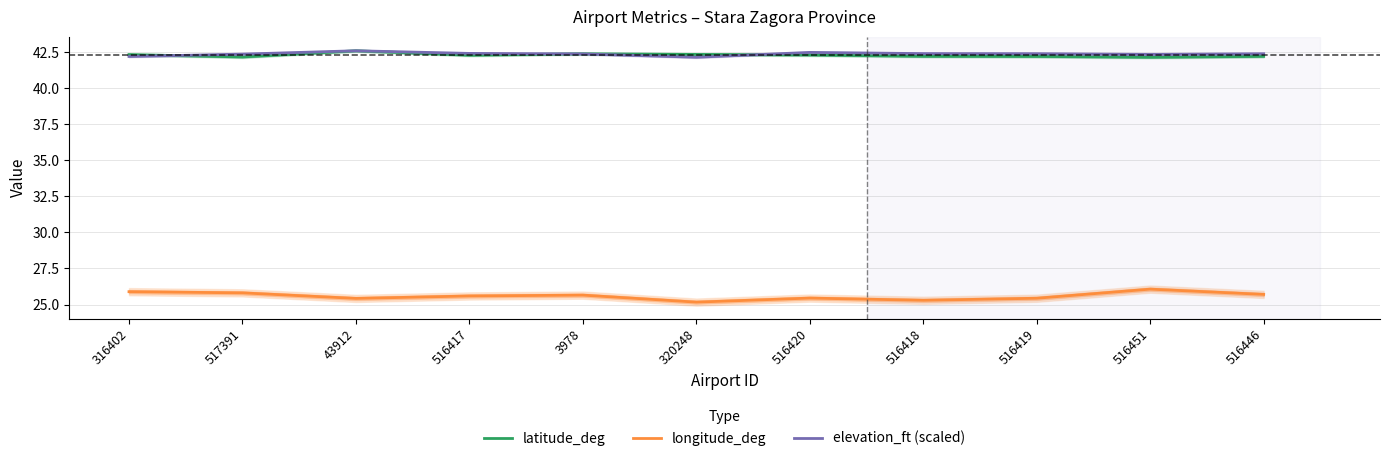

How many lines are shown in the chart?

3